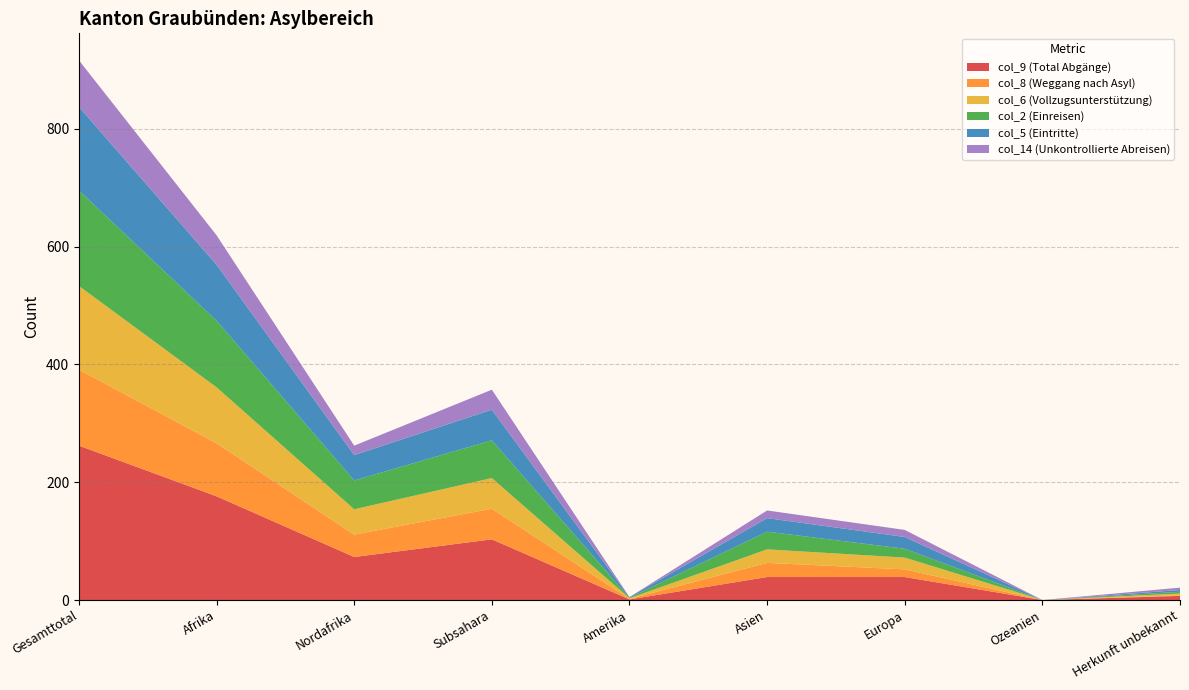

Reading left to right, what are all the values shown in this chart?

col_9 (Total Abgänge): Gesamttotal=262	Afrika=176	Nordafrika=73	Subsahara=103	Amerika=1	Asien=39	Europa=39	Ozeanien=0	Herkunft unbekannt=7
col_8 (Weggang nach Asyl): Gesamttotal=129	Afrika=90	Nordafrika=38	Subsahara=52	Amerika=1	Asien=24	Europa=13	Ozeanien=0	Herkunft unbekannt=1
col_6 (Vollzugsunterstützung): Gesamttotal=142	Afrika=95	Nordafrika=43	Subsahara=52	Amerika=1	Asien=23	Europa=20	Ozeanien=0	Herkunft unbekannt=3
col_2 (Einreisen): Gesamttotal=162	Afrika=113	Nordafrika=49	Subsahara=64	Amerika=1	Asien=30	Europa=15	Ozeanien=0	Herkunft unbekannt=3
col_5 (Eintritte): Gesamttotal=142	Afrika=95	Nordafrika=43	Subsahara=52	Amerika=1	Asien=23	Europa=20	Ozeanien=0	Herkunft unbekannt=3
col_14 (Unkontrollierte Abreisen): Gesamttotal=79	Afrika=50	Nordafrika=16	Subsahara=34	Amerika=0	Asien=13	Europa=12	Ozeanien=0	Herkunft unbekannt=4